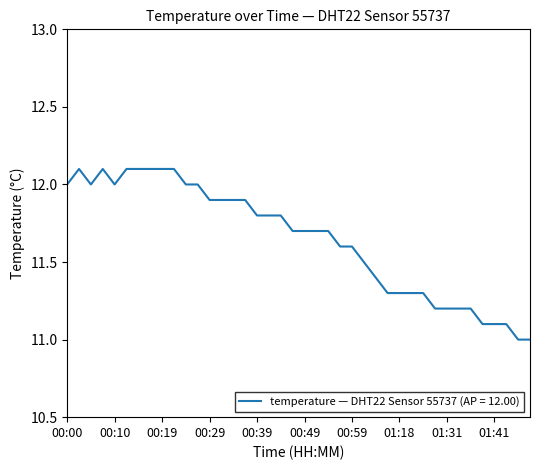

What is the minimum value shown in the chart?

11.0